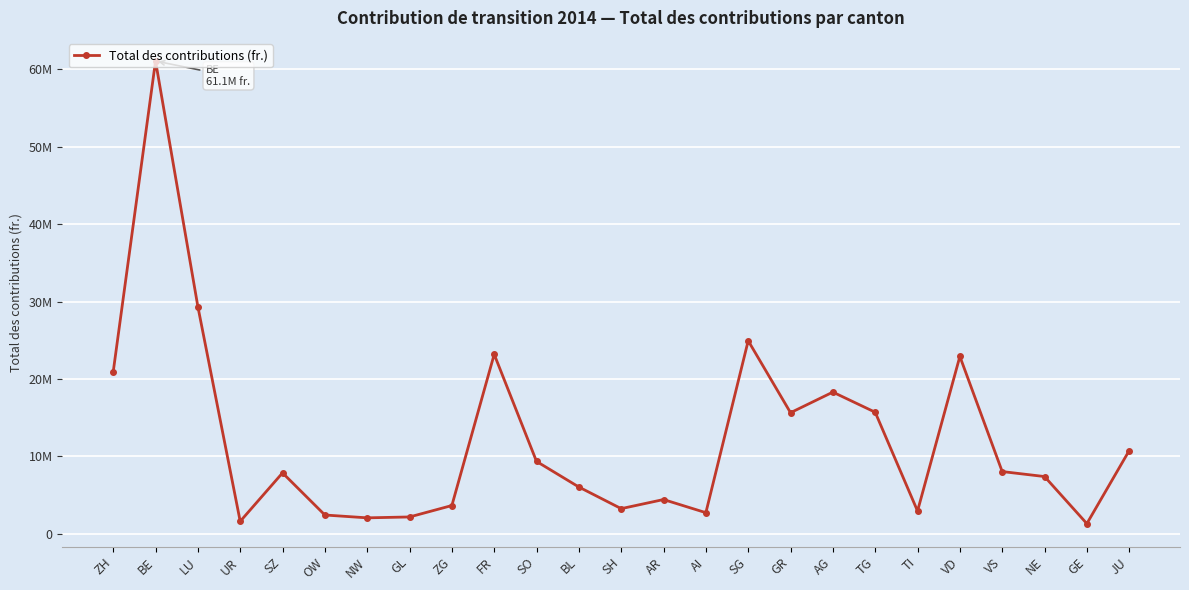

What position from the right is AR?

12